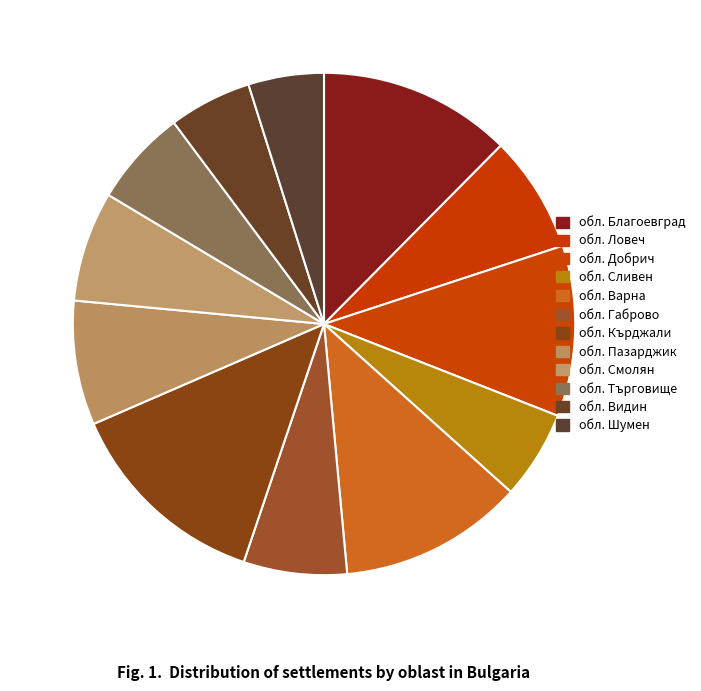

What is the change in value from обл. Смолян to обл. Търговище?

-2